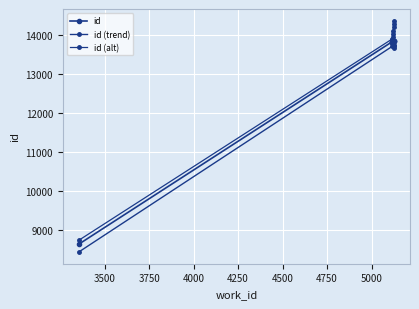

True or false: id has more than 1 interior local peaks.

False